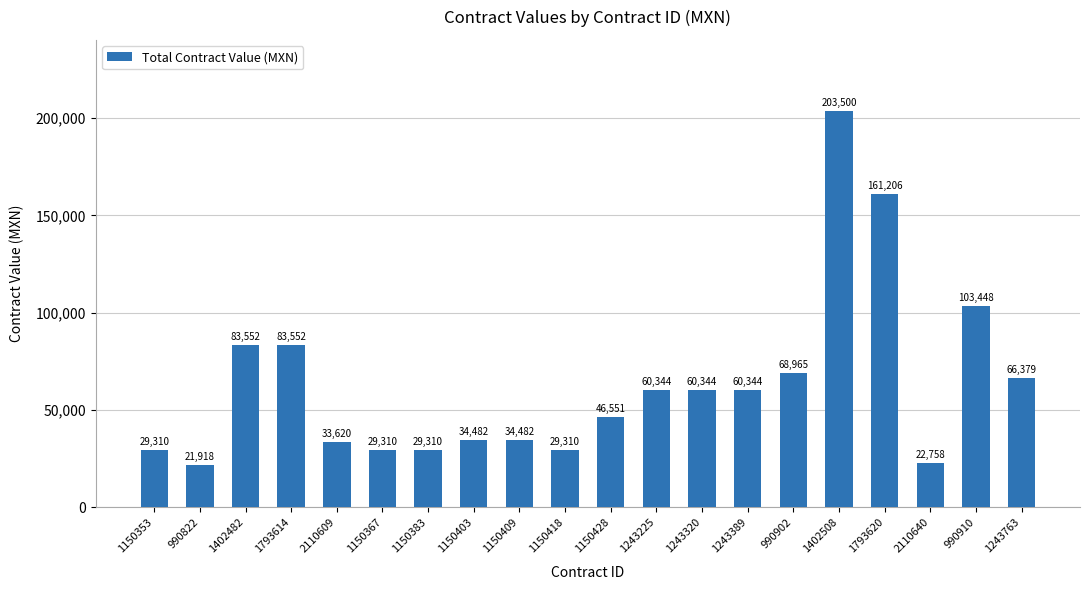

Count the number of values greater than 60344.

10